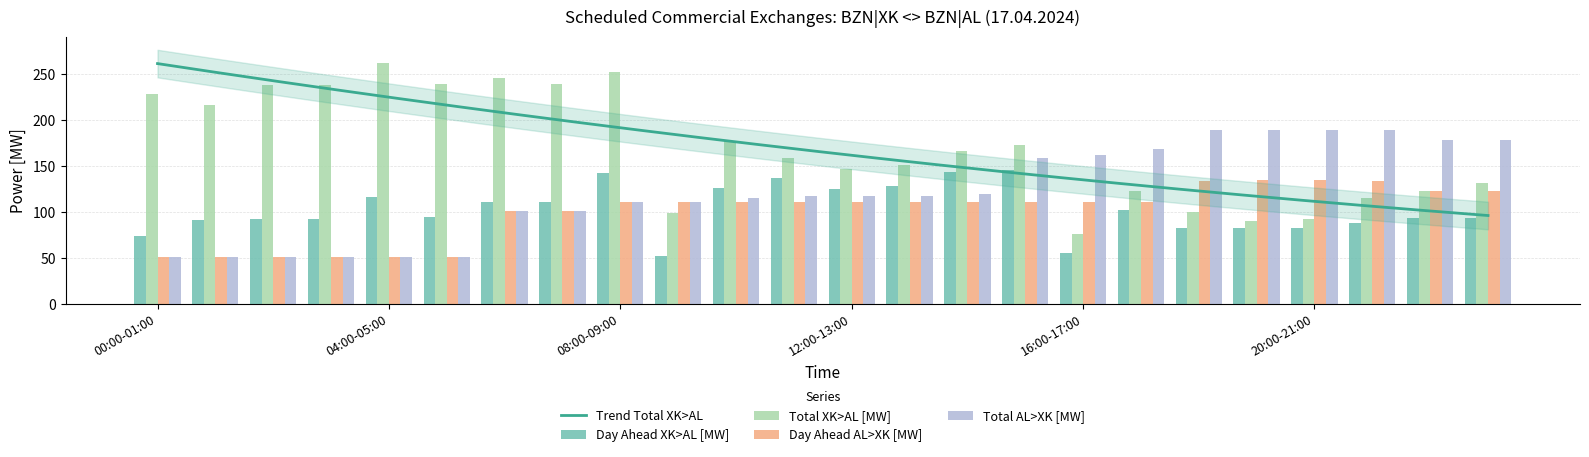

What is the spread (max minus min) of values at 10:00-11:00?

67